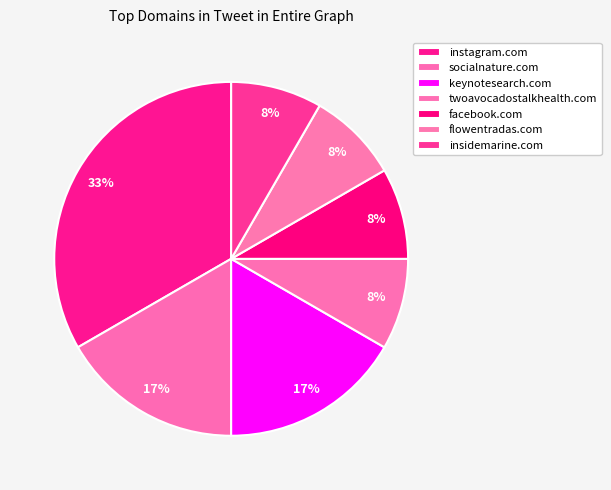

Count the number of slices in the pie.

7